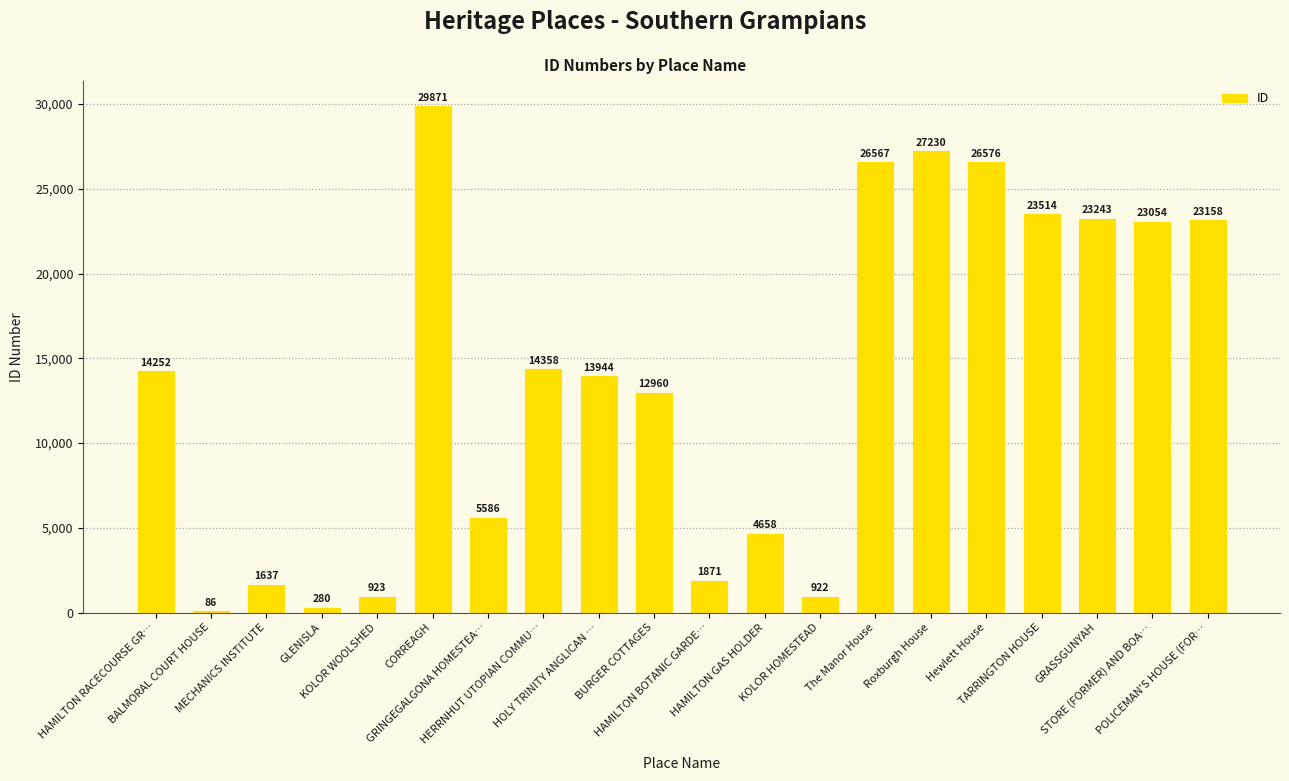

How many series are shown in this chart?

1